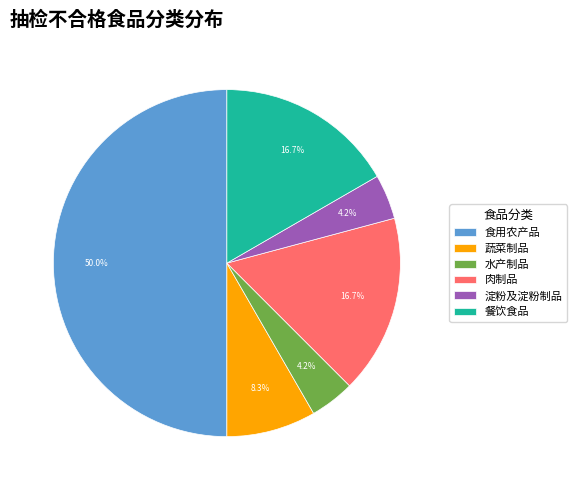

To the nearest percent, what is the combined percentage of 肉制品 and 食用农产品?

67%